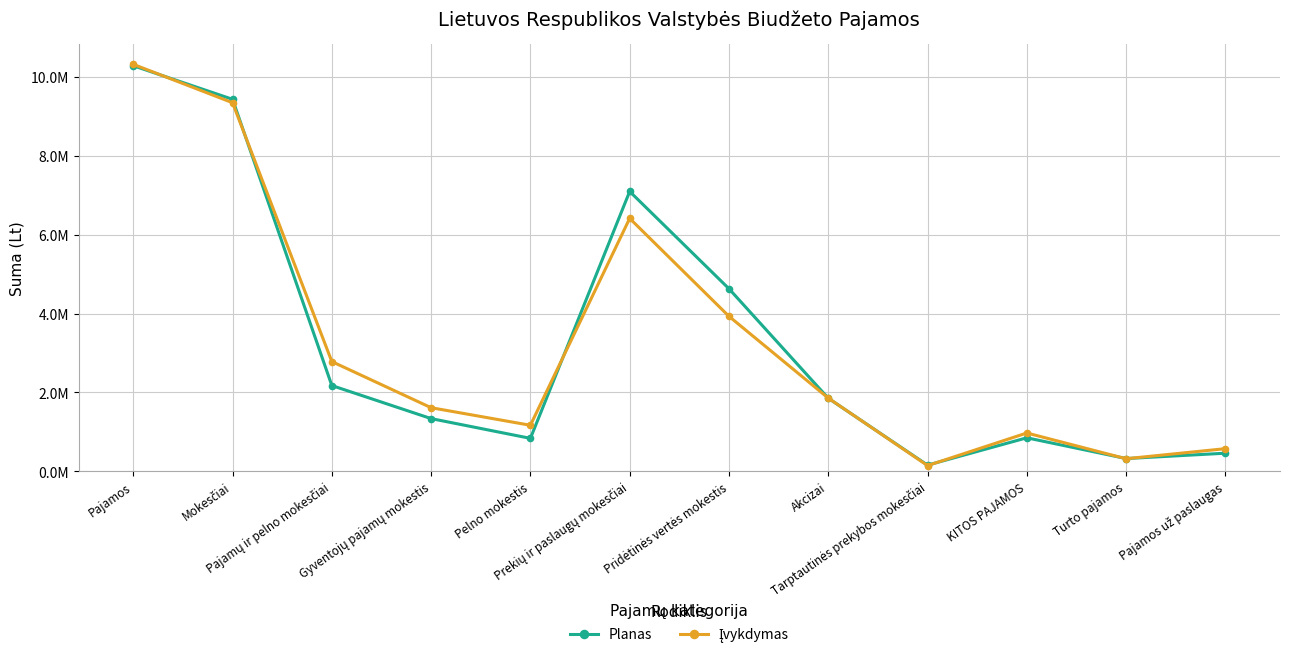

Which series has the largest range (max minus min)?

Įvykdymas